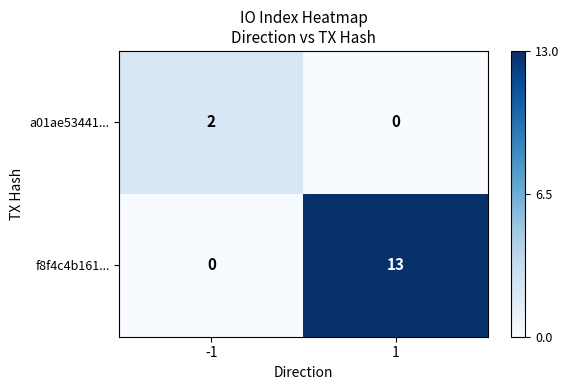

What is the total value across all series at -1?

2